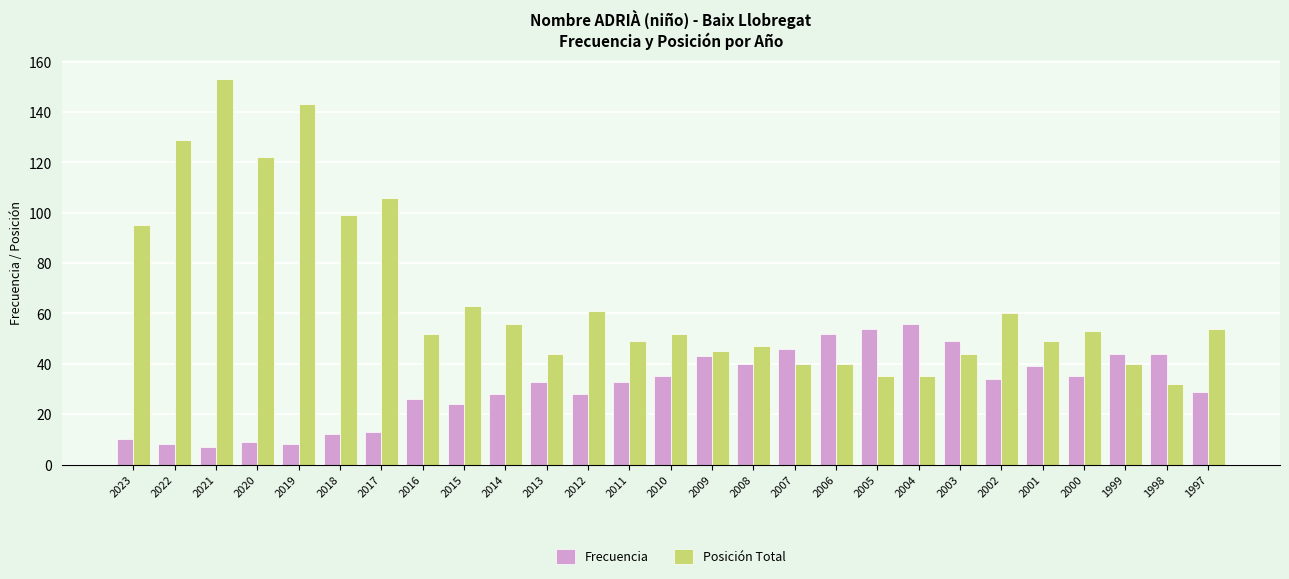

What is the value of the Frecuencia bar at the 20th from the left?

56